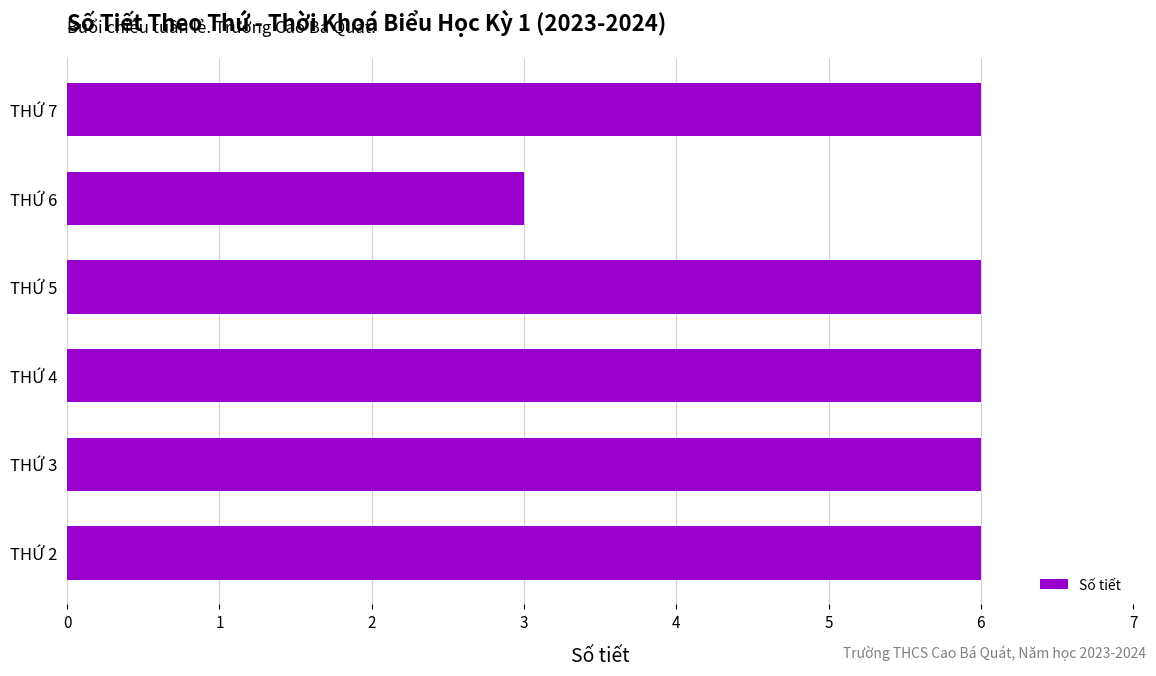

How many bars are there in total?

6